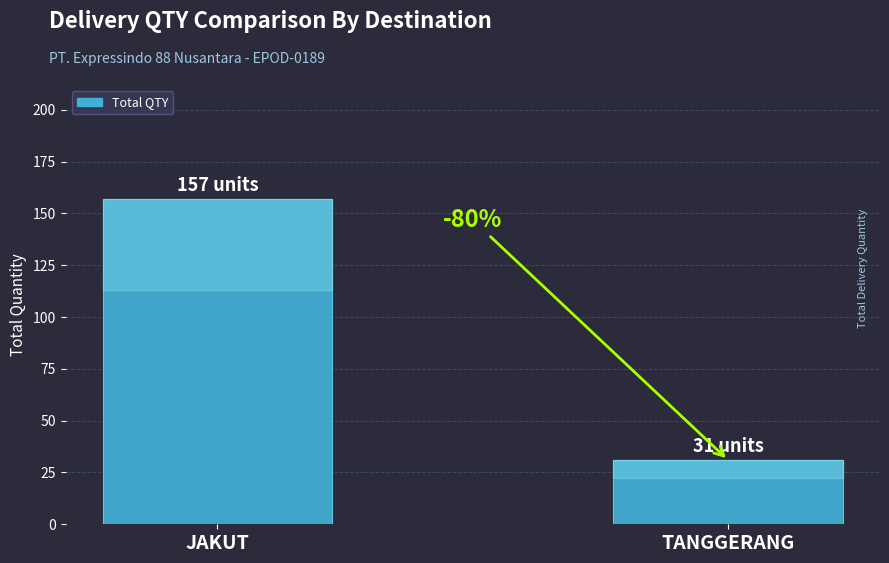

What is the label of the 1st bar from the right?

TANGGERANG